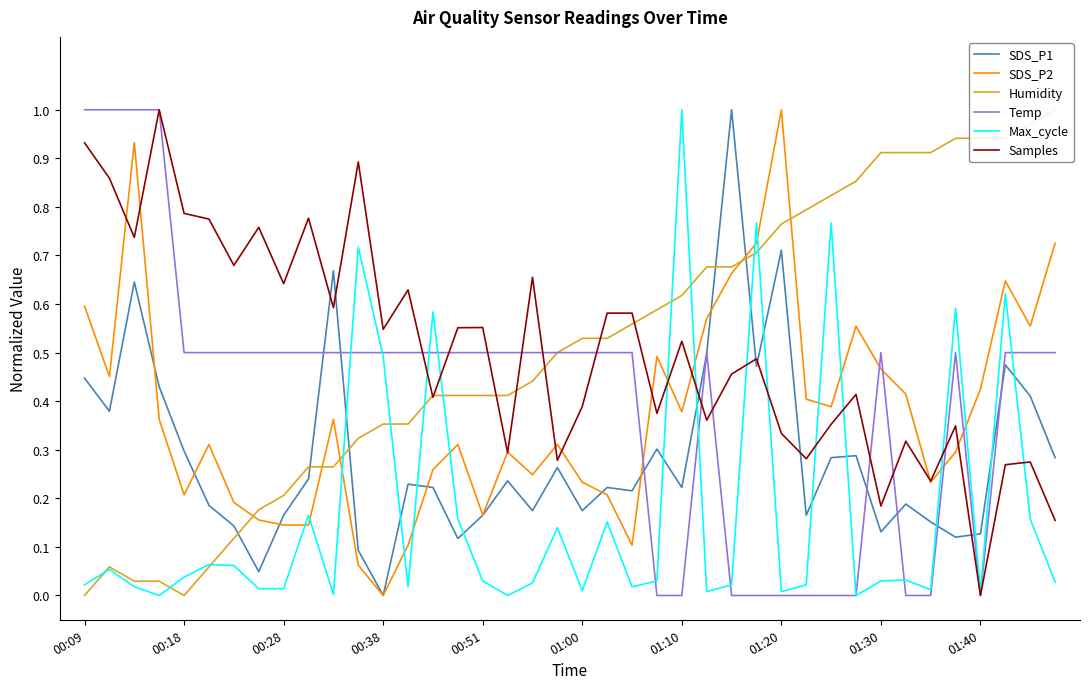

How many lines are shown in the chart?

6